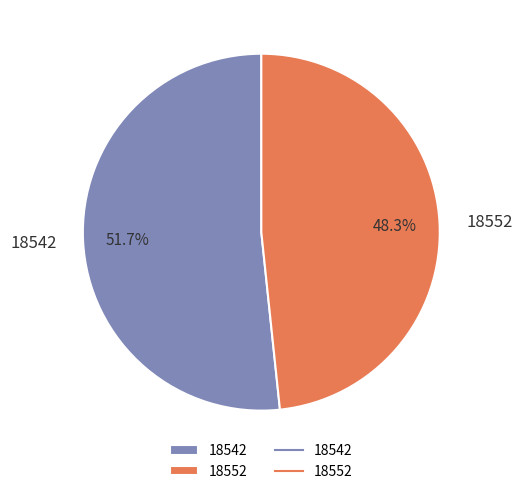

The 18552 slice represents 48% of the pie. True or false?

True